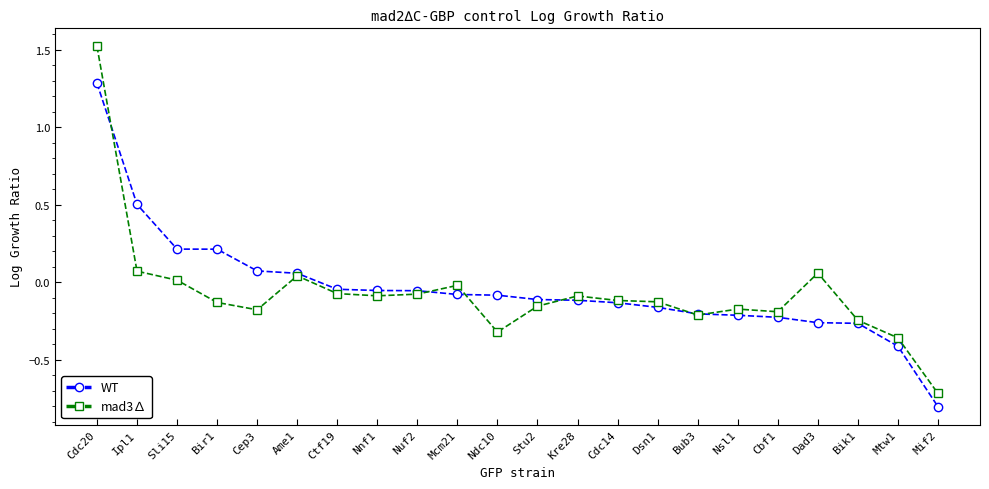

What is the greatest value displayed?

1.5